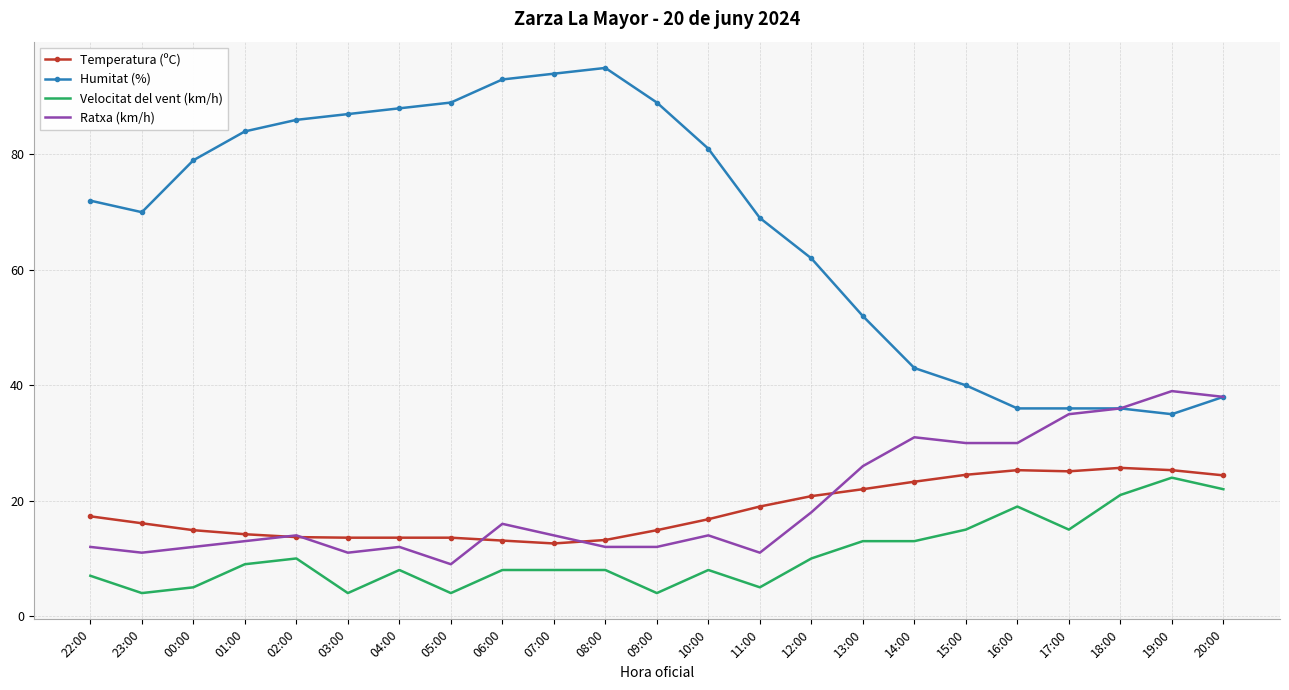

Which series has the largest total across all categories?

Humitat (%)